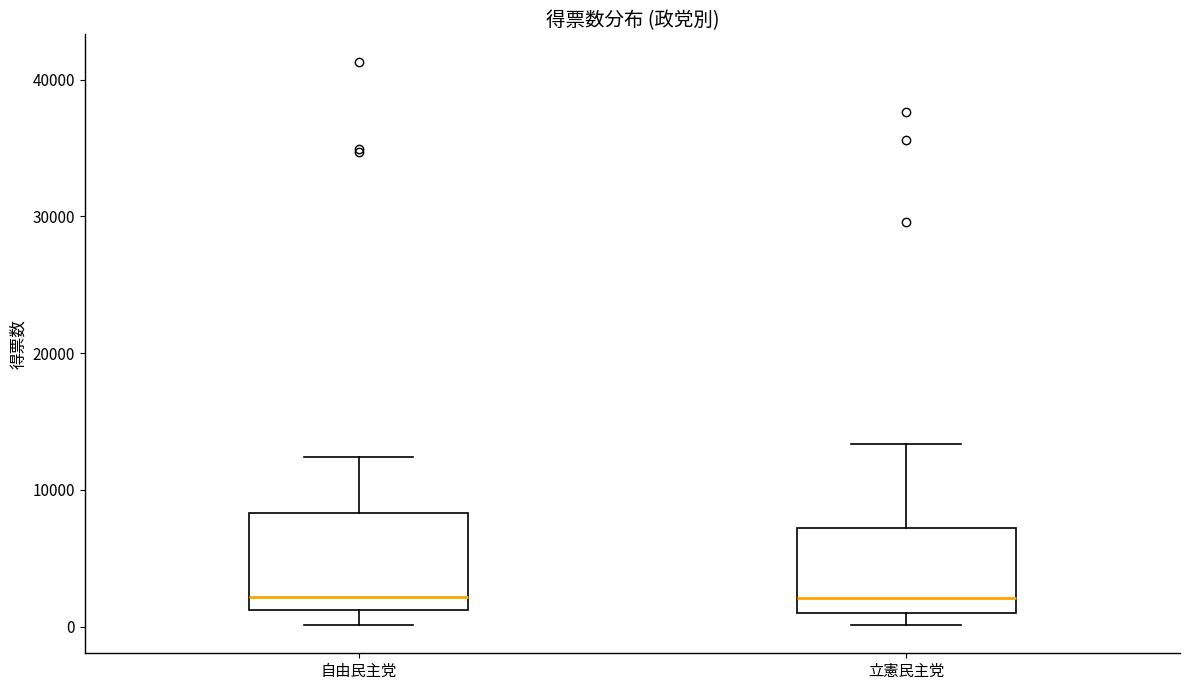

Reading left to right, transcribe this box plot: for each box, give where its median line is, the range the box spans, and where its two whiskers end, as read against the y-axis. The values are not printed on the chart, so give them approximately, as read against the axis.

自由民主党: median 2000, box 1000 to 8000, whiskers 0 to 12000
立憲民主党: median 2000, box 1000 to 7000, whiskers 0 to 13000